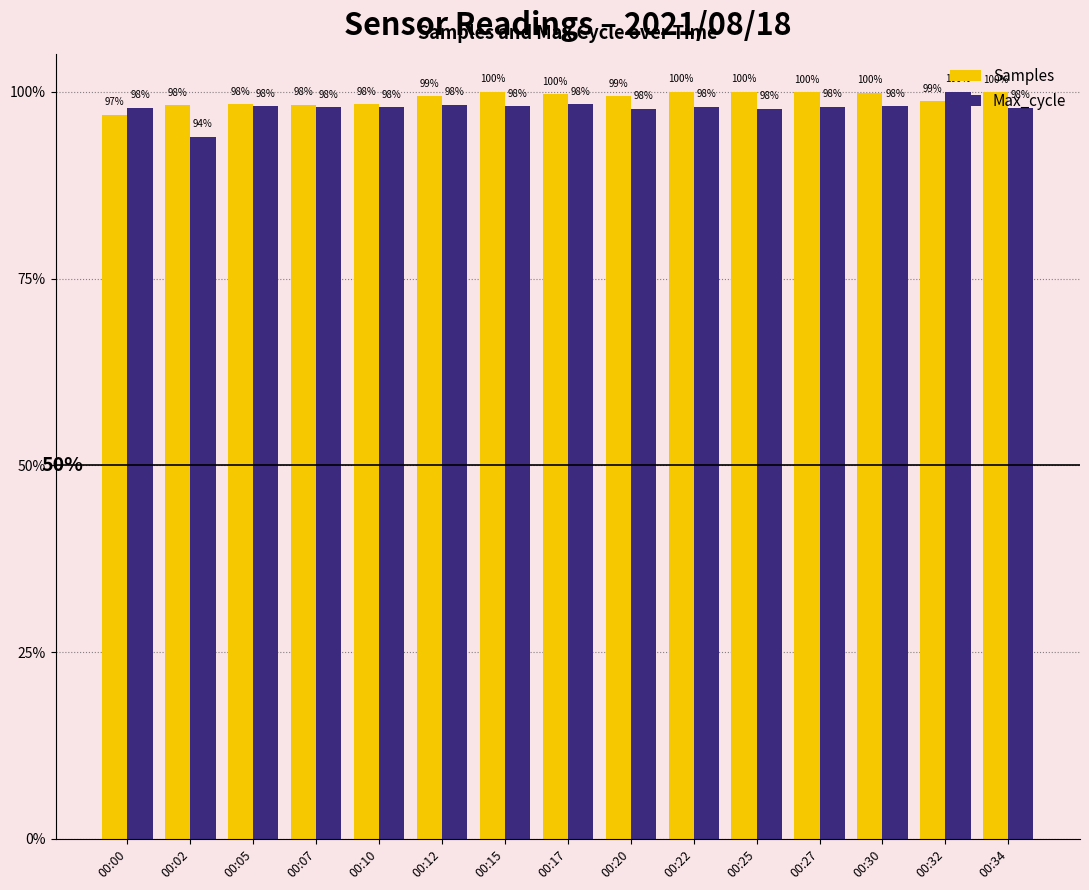

At which label does Samples reach its minimum?

00:00